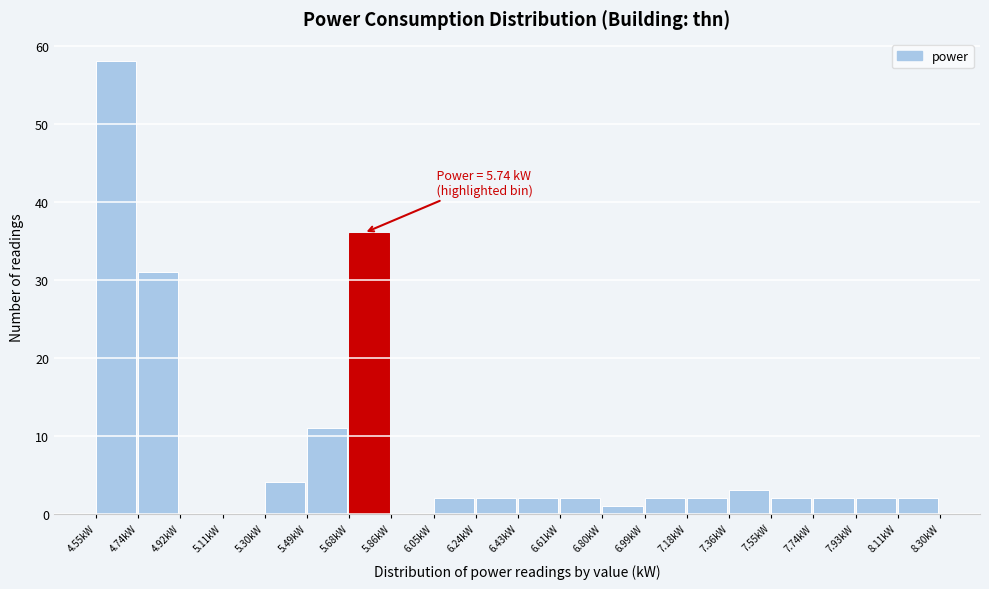

Which range on the x-axis has the tallest bar?

4.56 to 4.74